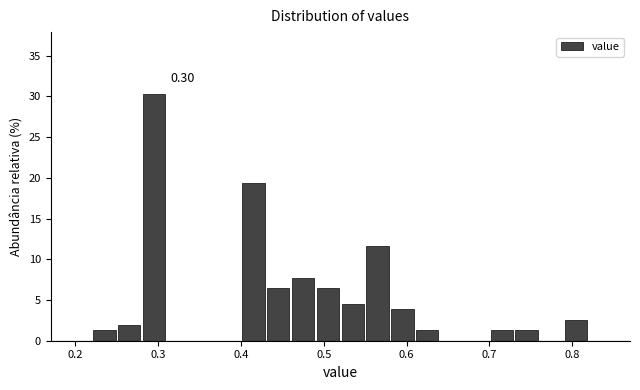

Around what value on the x-axis is the tallest bar? Give the approximate position of its centre, as read against the axis.

0.30